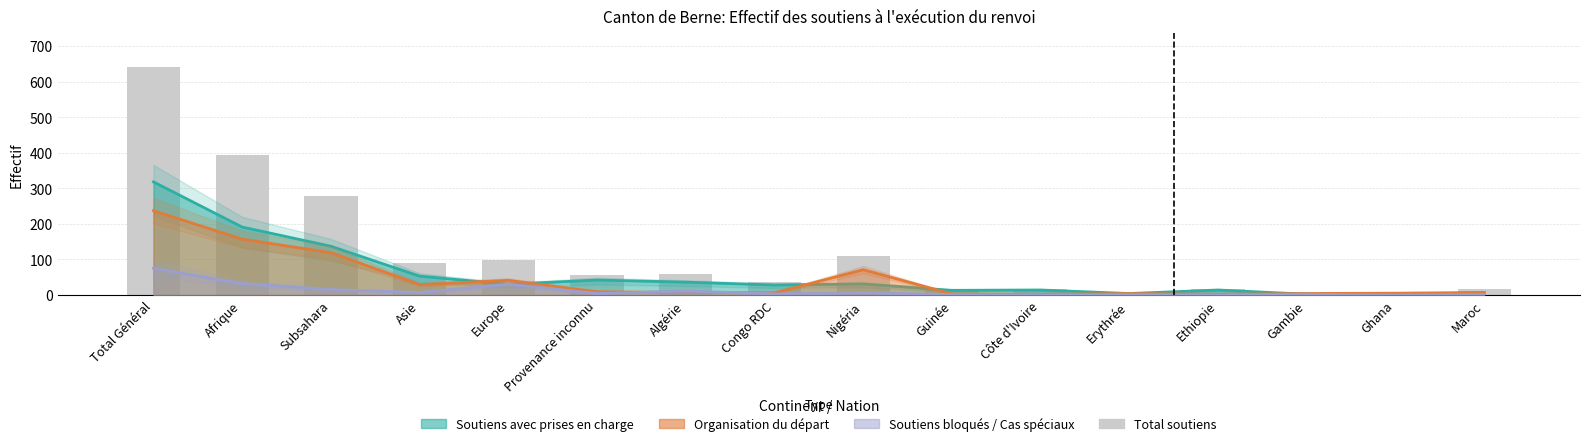

Reading left to right, extract all data points from this chart.

Total Général=640	Afrique=393	Subsahara=277	Asie=90	Europe=98	Provenance inconnu=56	Algérie=60	Congo RDC=36	Nigéria=110	Guinée=18	Côte d'Ivoire=17	Erythrée=9	Ethiopie=16	Gambie=9	Ghana=5	Maroc=17